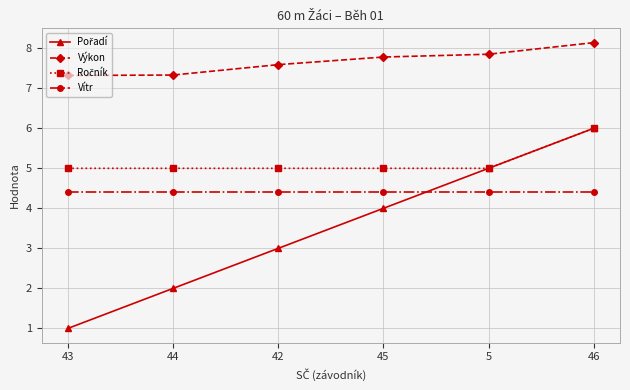

Is it true that Vítr equals 4.4 at 5?

True